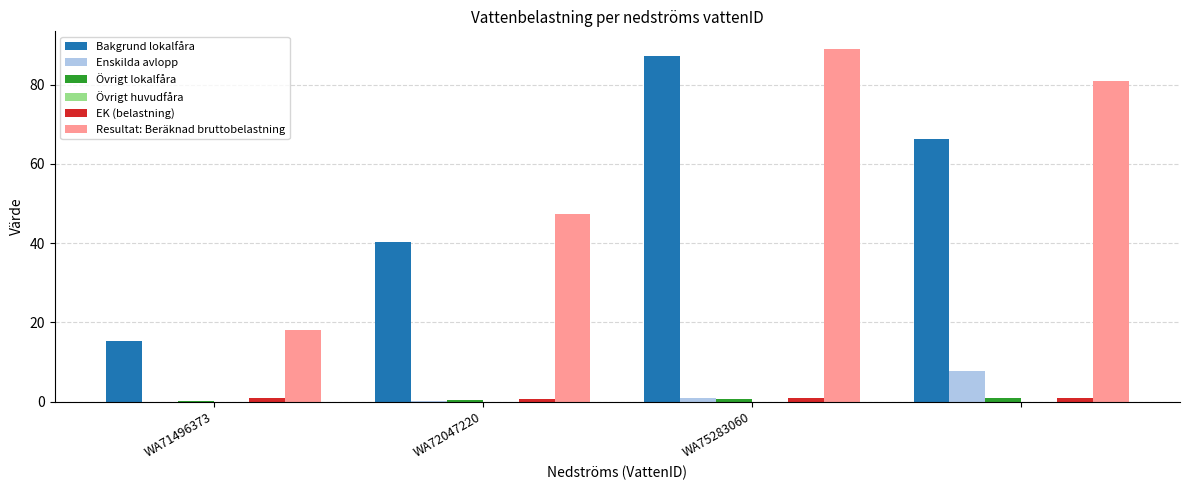

Which series has the largest total across all categories?

Resultat: Beräknad bruttobelastning